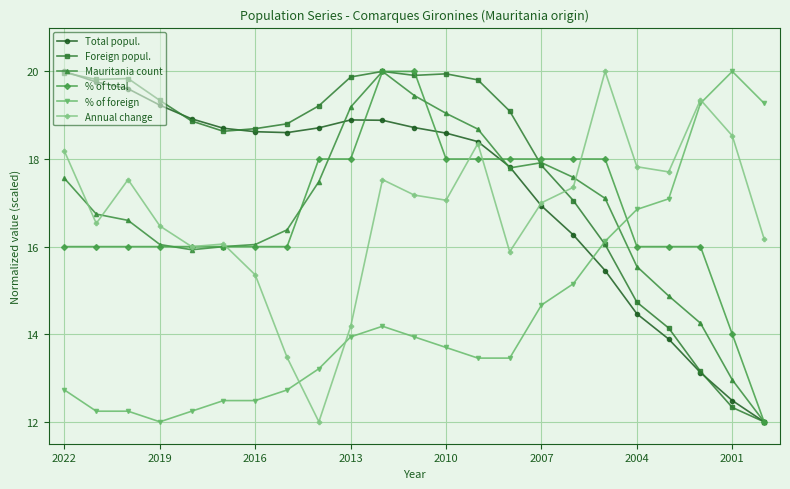

True or false: % of foreign and Total popul. cross at least once.

True